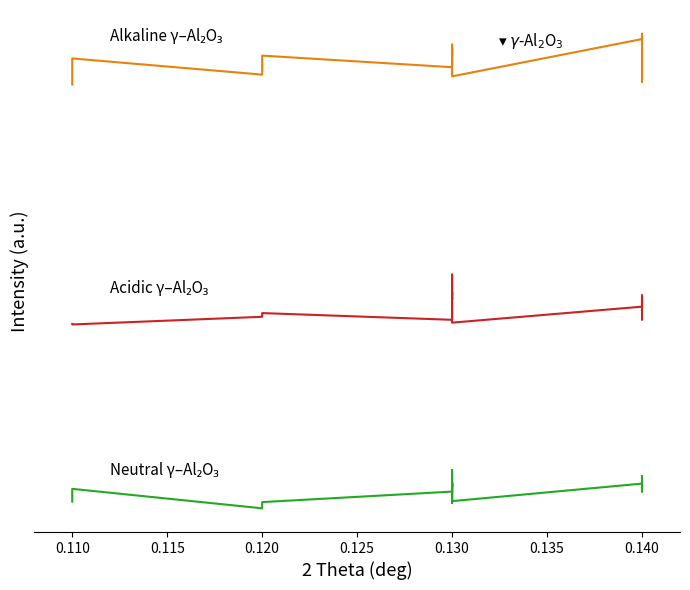

Does the chart display data point markers on the line(s)?

No